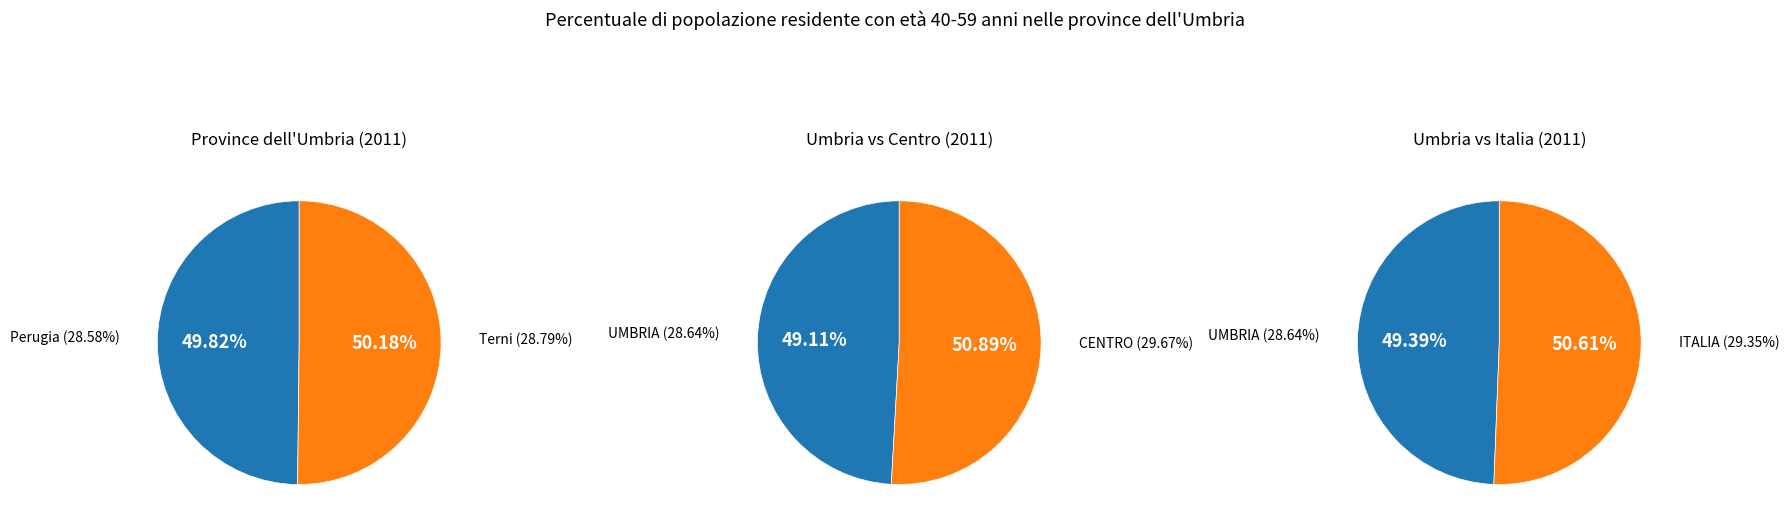

The Terni slice represents 29% of the pie. True or false?

False